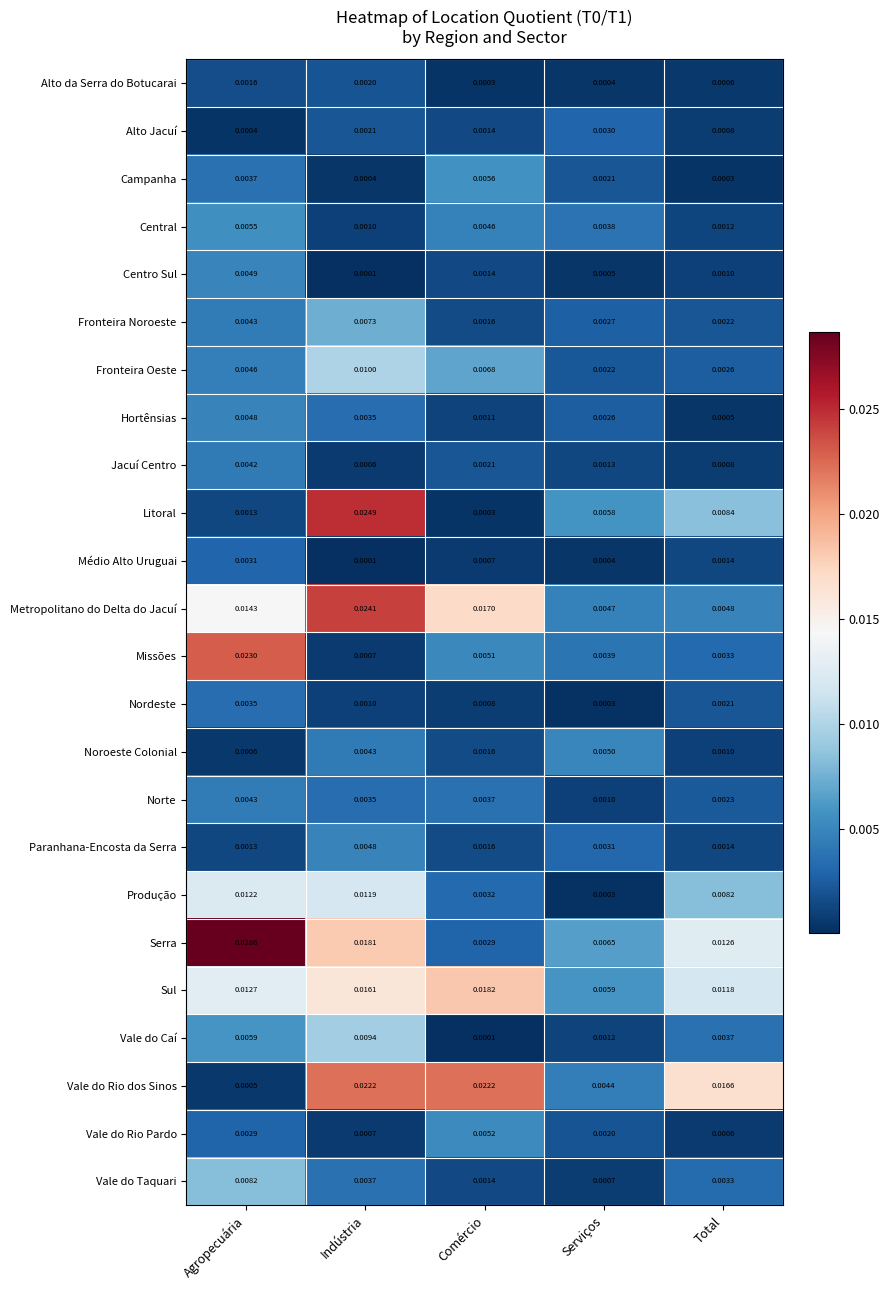

Which series has the largest range (max minus min)?

Serra